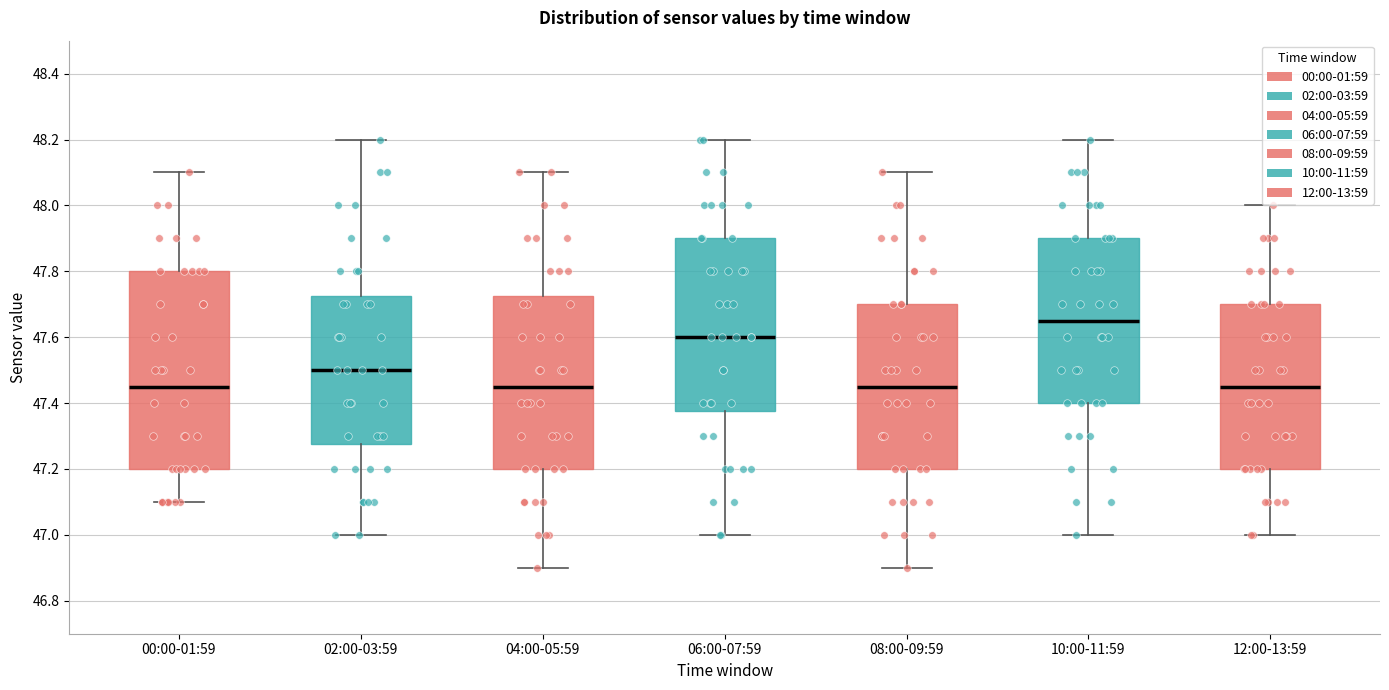

Where does the upper whisker of the box for 06:00-07:59 end on the y-axis? The values are not printed on the chart, so give them approximately, as read against the axis.

48.20